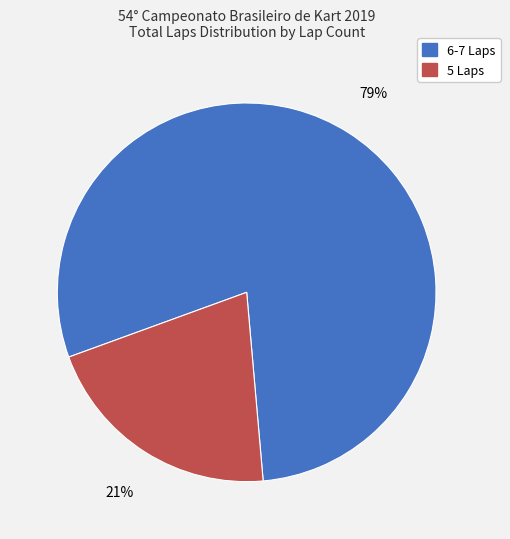

To the nearest percent, what is the difference between the largest and smallest slice percentages?

58%